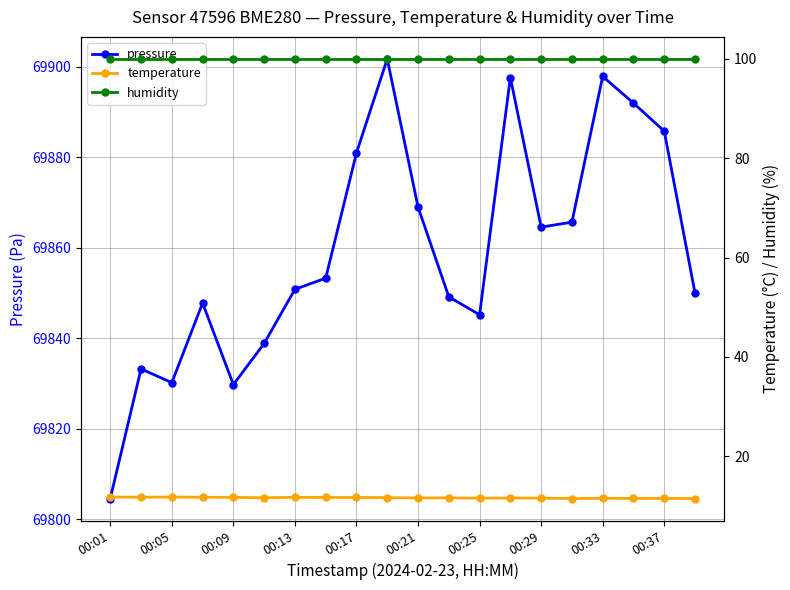

What is the minimum value for pressure?

69804.6